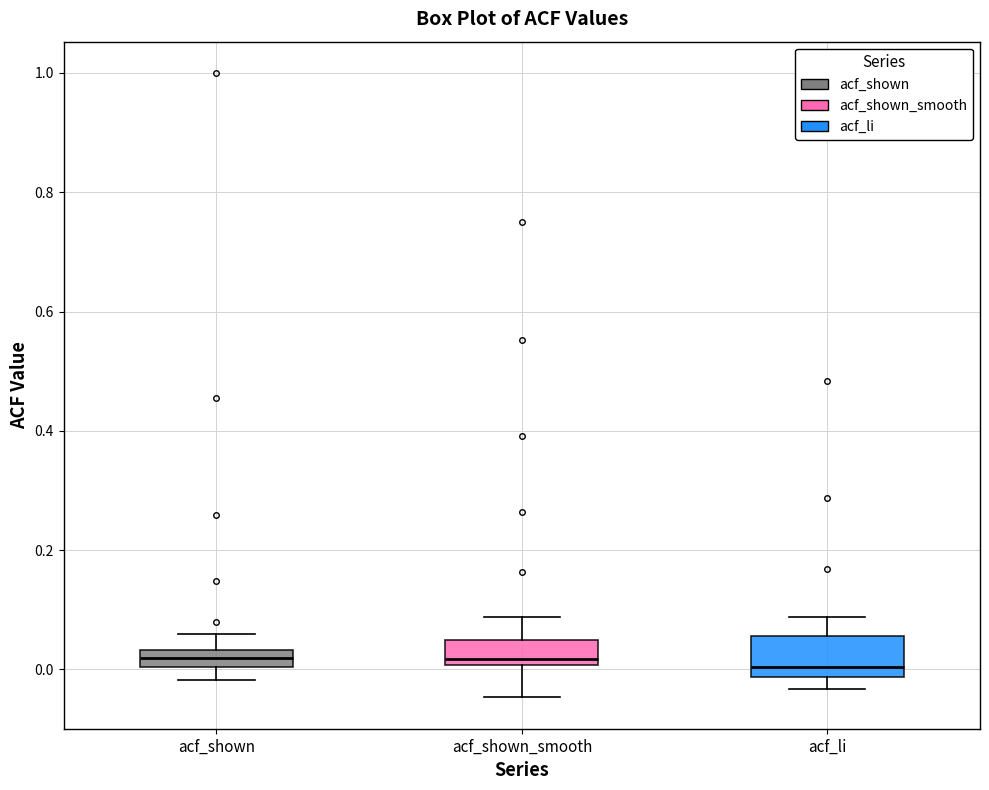

Where is the upper edge of the box for acf_shown_smooth on the y-axis? The values are not printed on the chart, so give them approximately, as read against the axis.

0.04